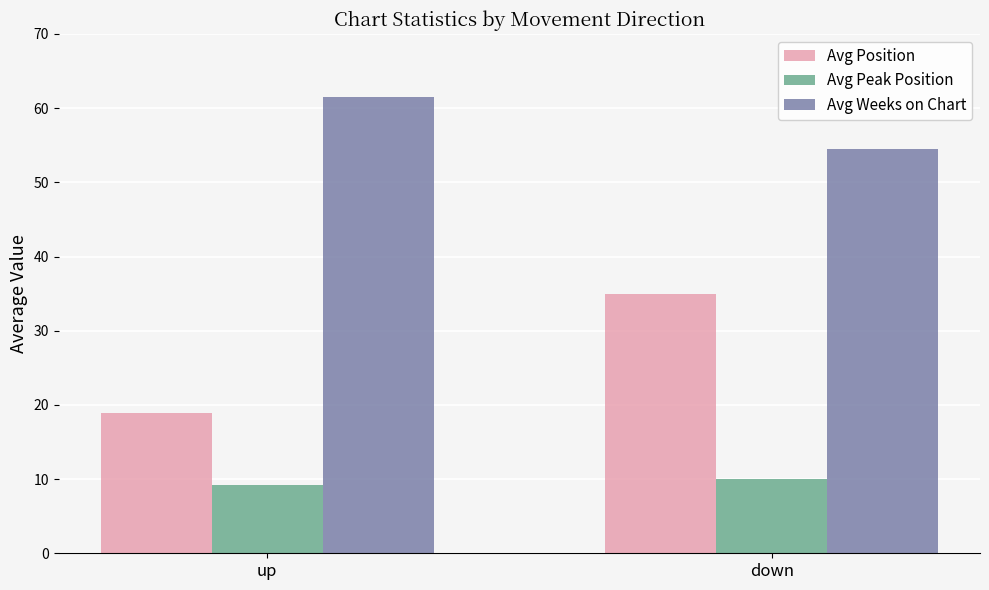

Rank the series at down from lowest to highest value.

Avg Peak Position, Avg Position, Avg Weeks on Chart